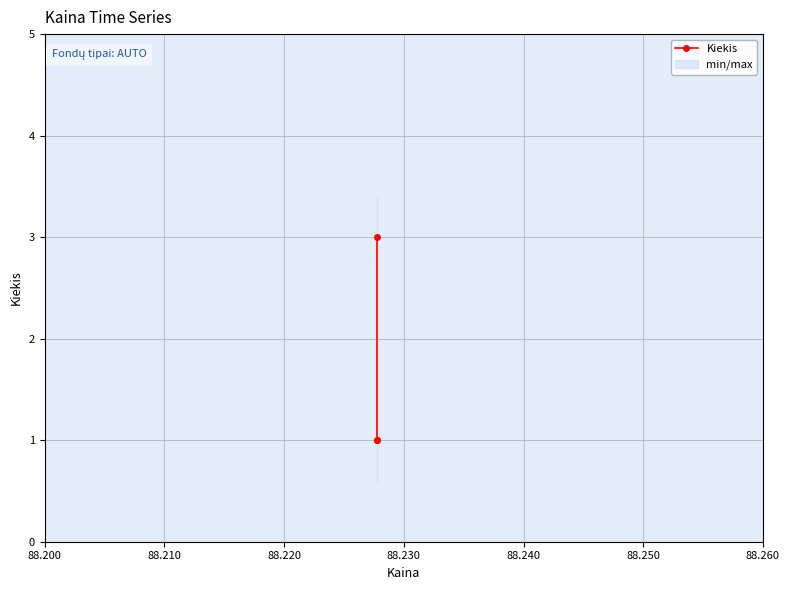

What is the value of the 2nd point from the left?

1